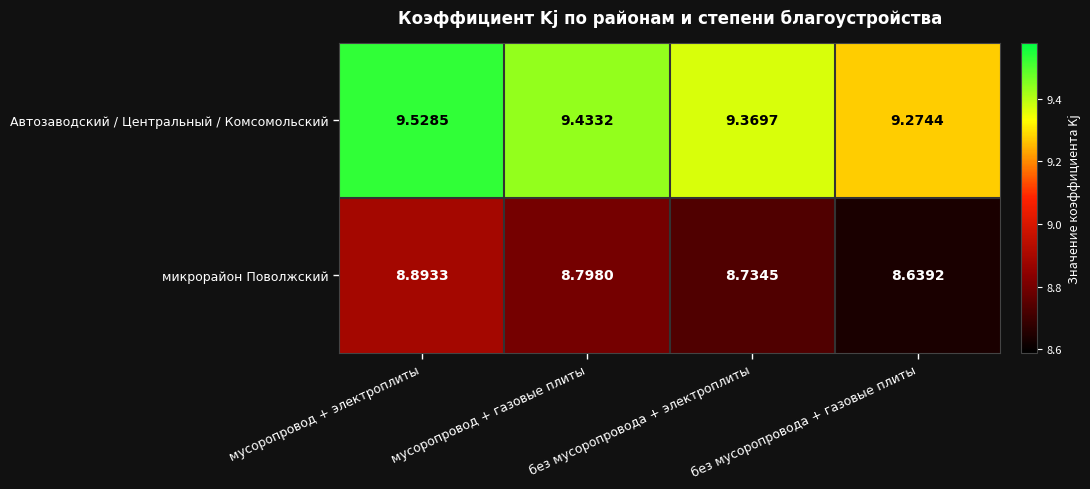

Is the value of микрорайон Поволжский at мусоропровод + электроплиты greater than the value of Автозаводский / Центральный / Комсомольский at мусоропровод + электроплиты?

No